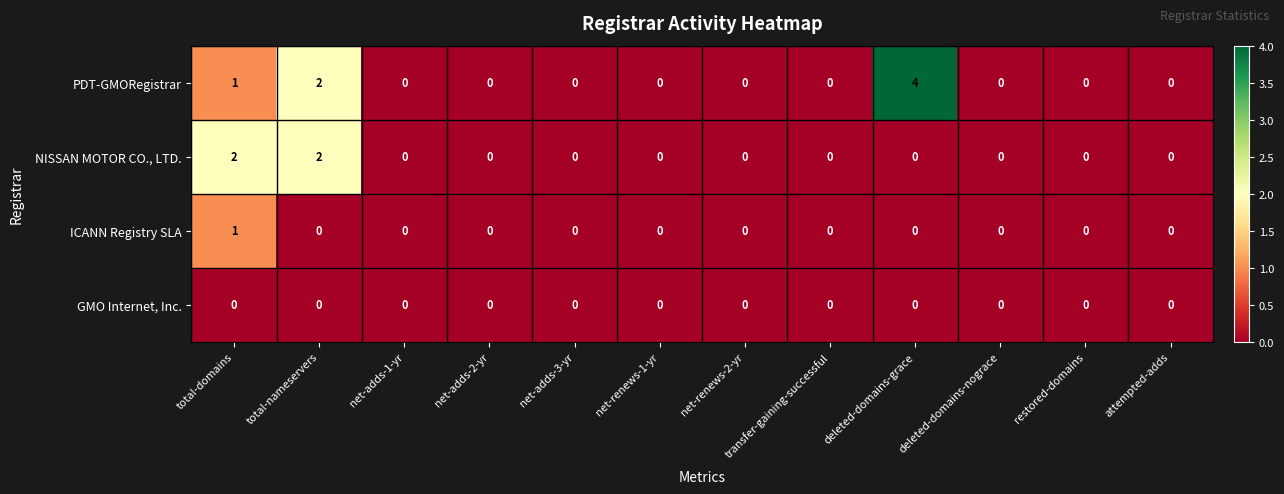

Which series has the largest total across all categories?

PDT-GMORegistrar